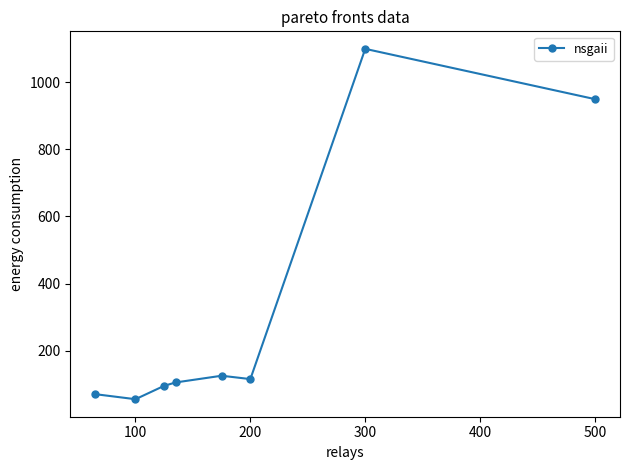

How many lines are shown in the chart?

1